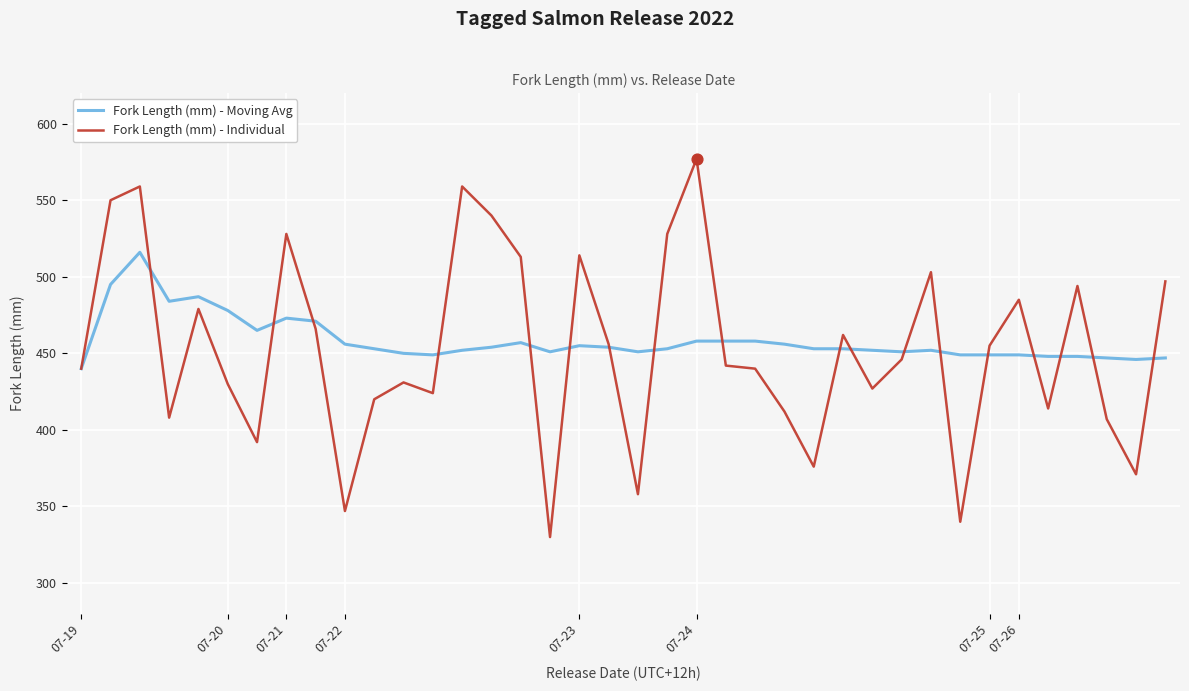

Which series has the largest total across all categories?

Fork Length (mm) - Moving Avg